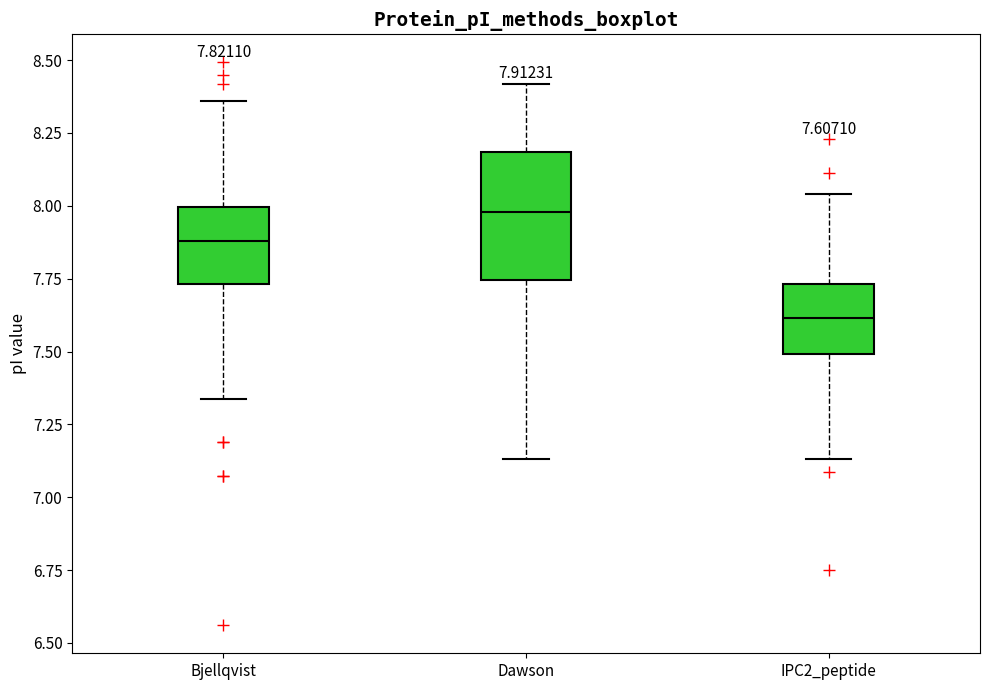

Which box has the highest median line?

Dawson